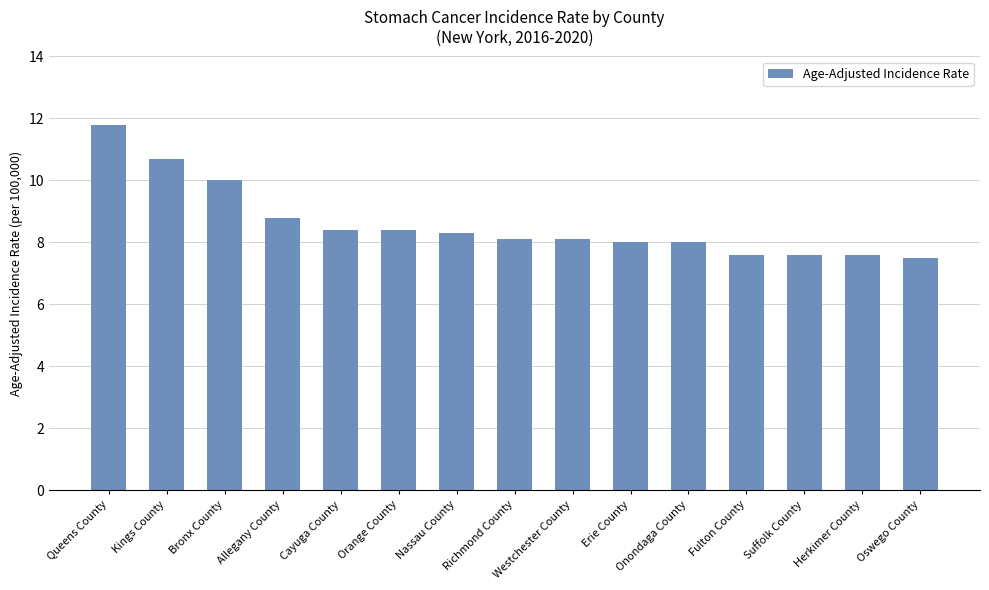

True or false: the data shows 14.6 at Richmond County.

False